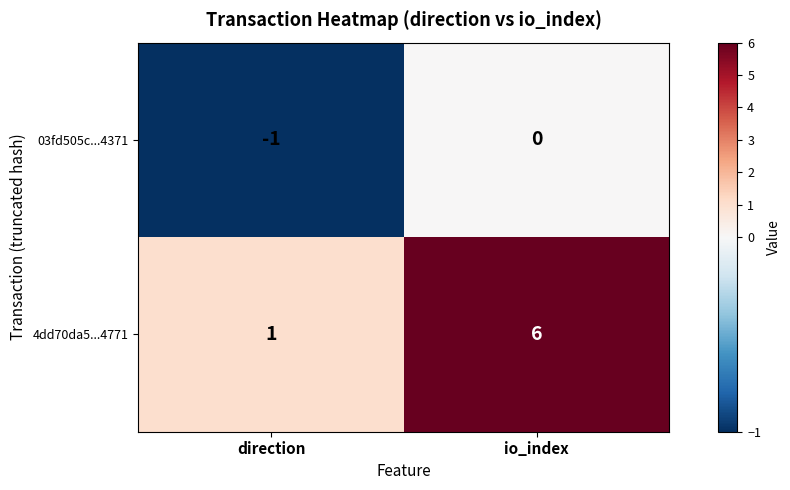

Which category has the lowest value in the 4dd70da5...4771 series?

direction